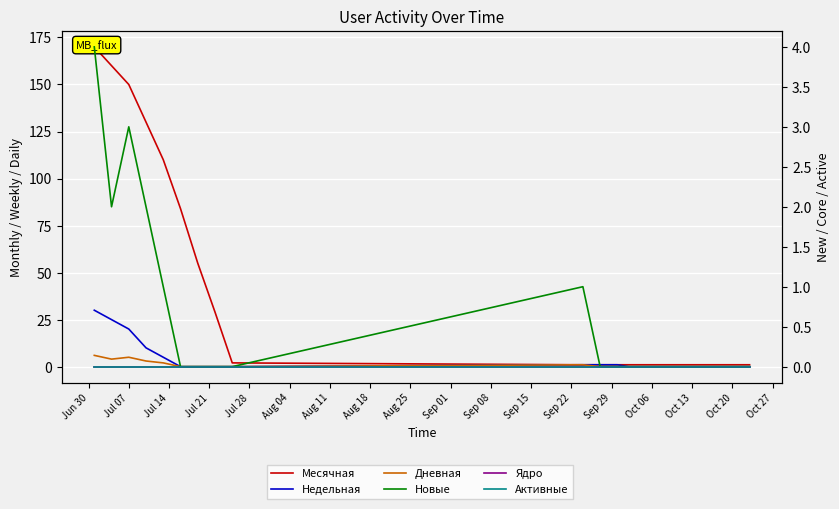

What is the sum of all Месячная values?

901